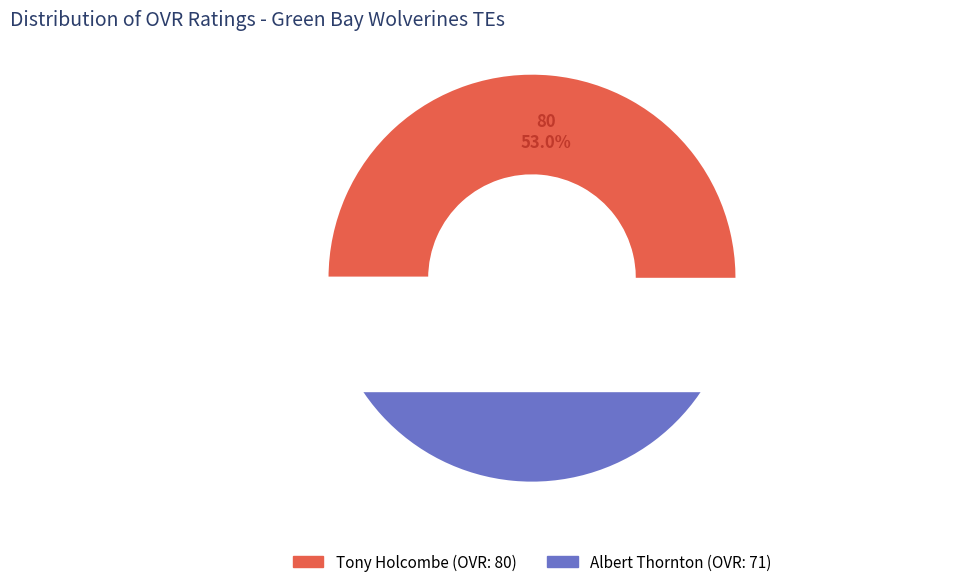

Approximately how many times larger is the value at Tony Holcombe compared to Albert Thornton?

1.1